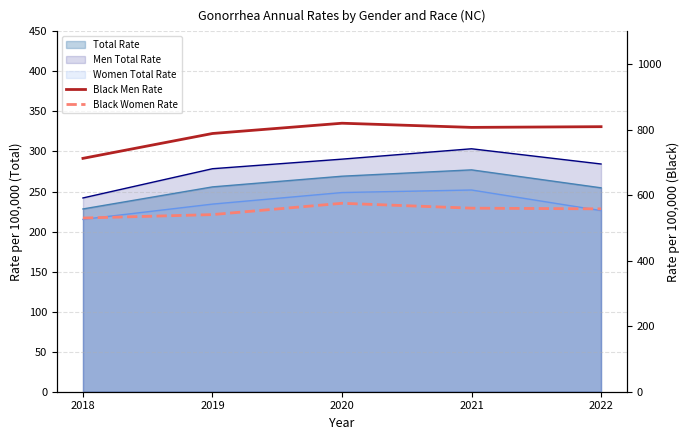

How many data points does each series have?

5